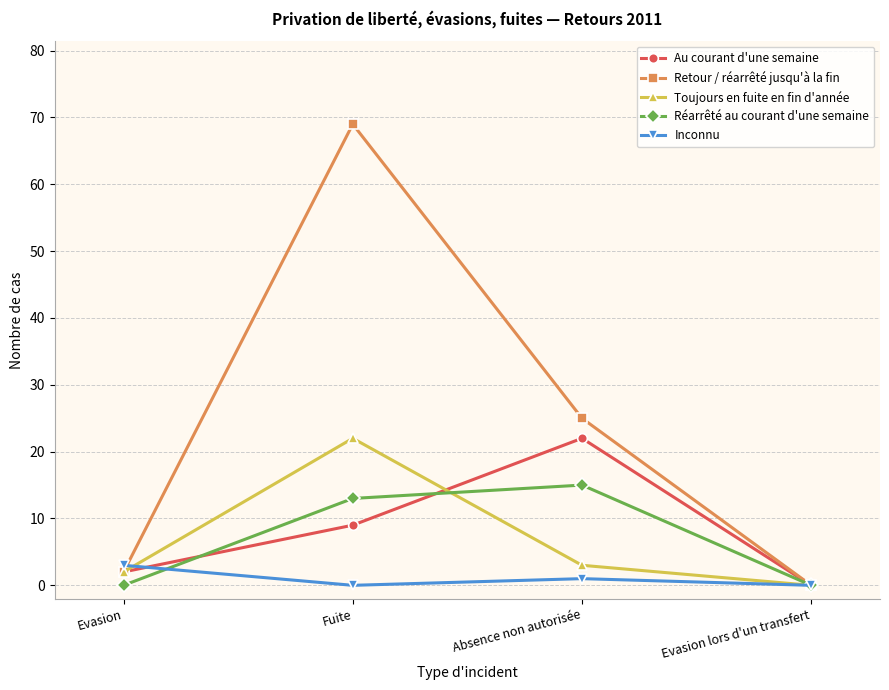

At which label does Toujours en fuite en fin d'année reach its peak?

Fuite